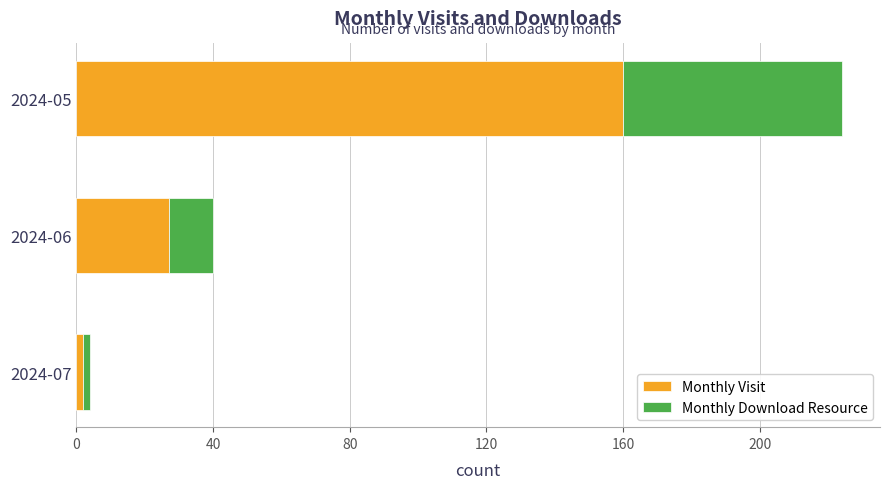

What is the difference between the maximum and second lowest values in the Monthly Visit series?

133